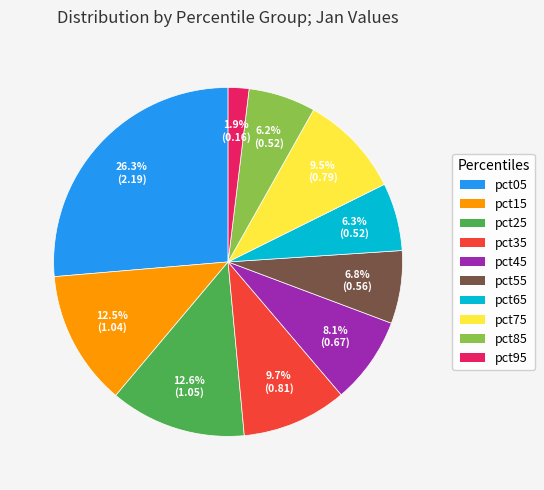

Which category has the smallest portion of the pie?

pct95